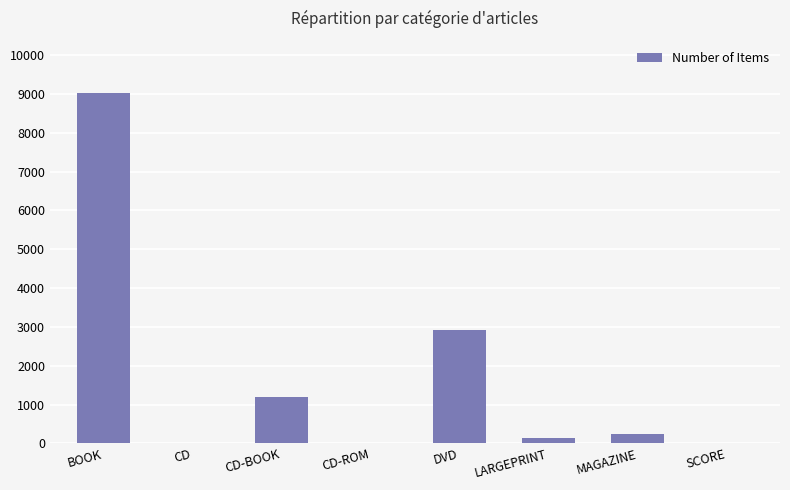

What is the sum of all values?

13534